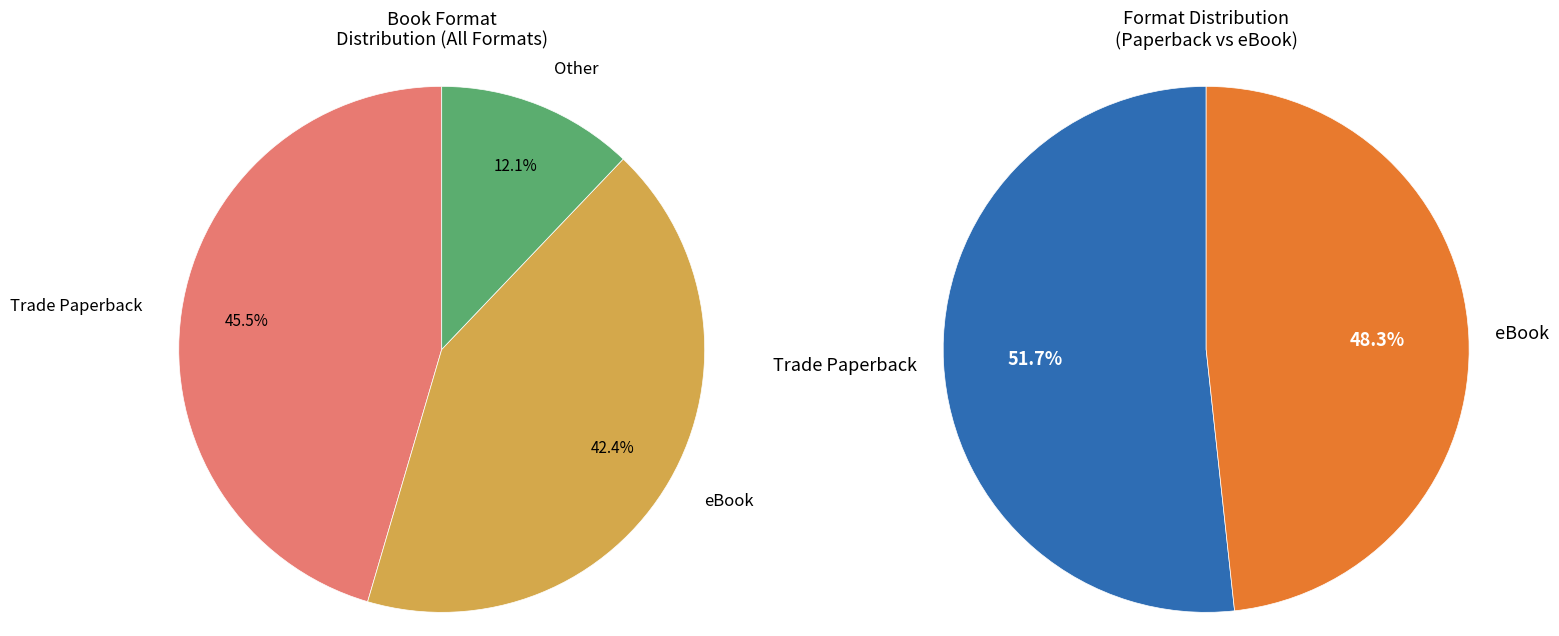

To the nearest percent, what is the difference between the largest and smallest slice percentages?

33%